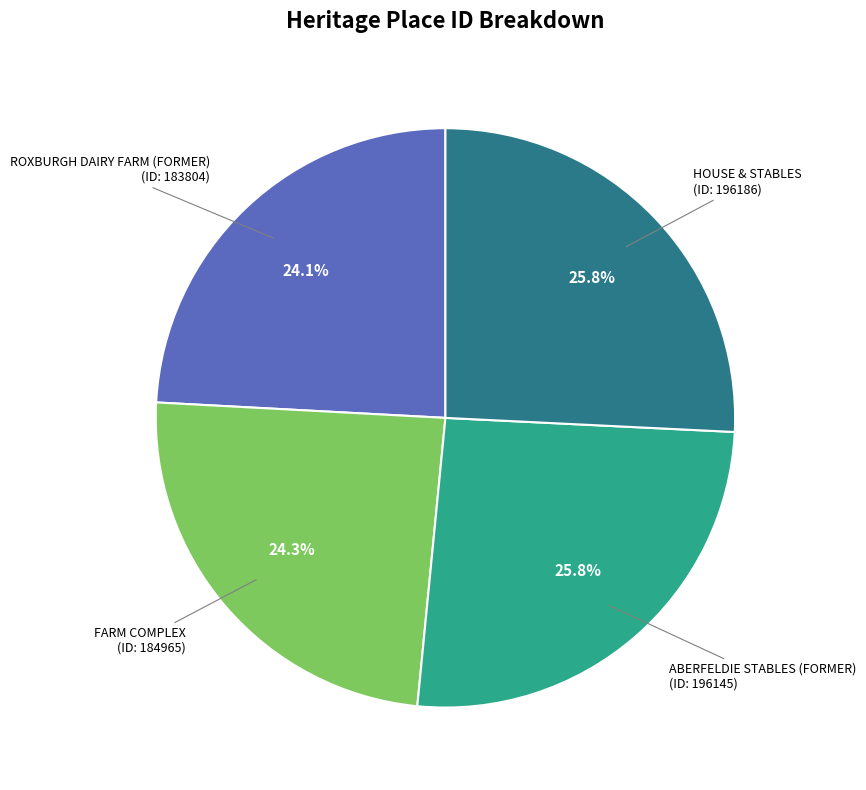

Is there a majority slice in this chart?

No